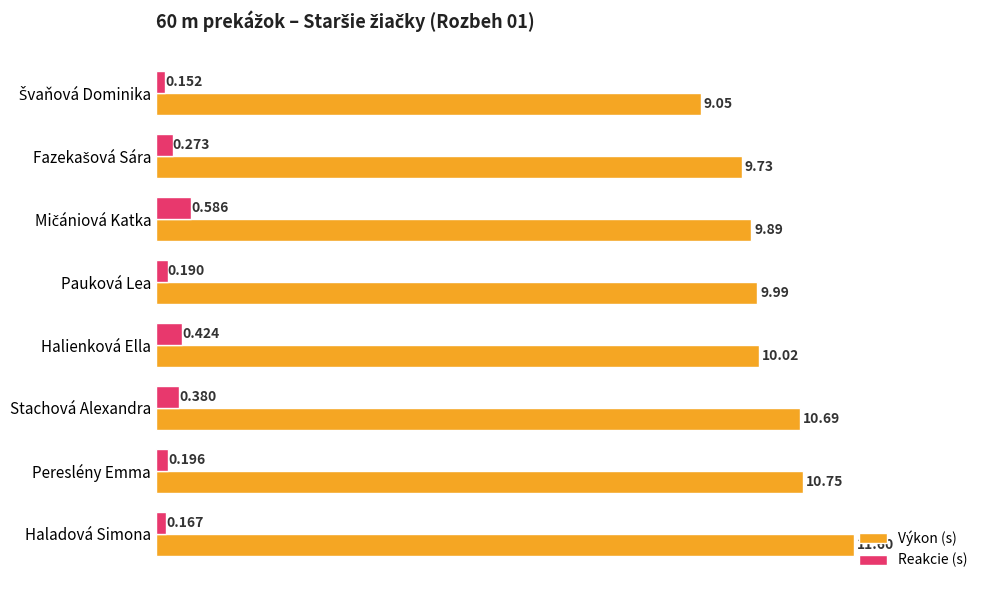

Rank the series by their maximum value, from lowest to highest.

Reakcie (s), Výkon (s)